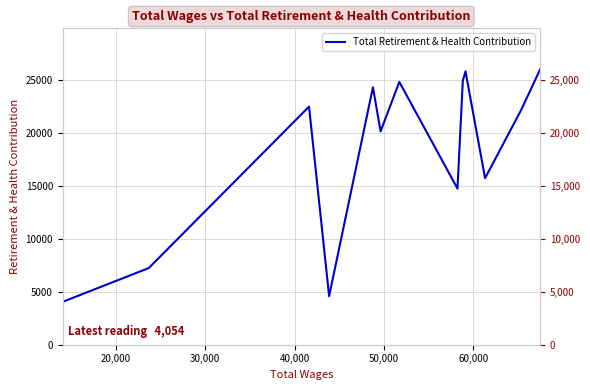

Reading right to left, transcribe all the data shown in this chart.

4054	7245	22508	4591	24336	20166	24847	14757	24955	25842	15741	22225	26009